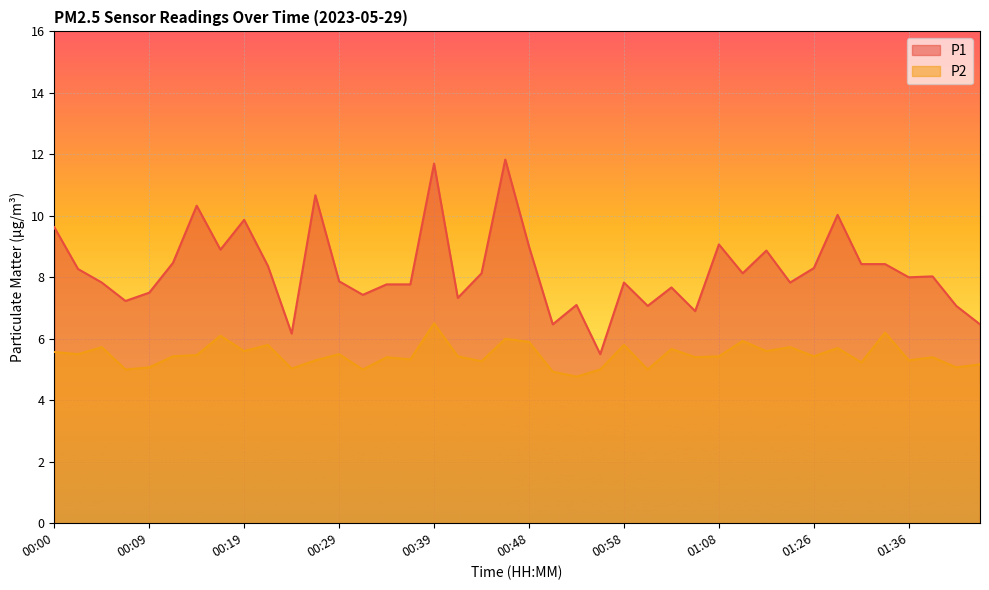

Reading left to right, extract all data points from this chart.

P1: 9.6	8.3	7.8	7.2	7.5	8.5	10.3	8.9	9.9	8.4	6.2	10.7	7.9	7.4	7.8	7.8	11.7	7.3	8.1	11.8	9.0	6.5	7.1	5.5	7.8	7.1	7.7	6.9	9.1	8.1	8.9	7.8	8.3	10.0	8.4	8.4	8.0	8.0	7.1	6.5
P2: 5.6	5.5	5.7	5.0	5.1	5.4	5.5	6.1	5.6	5.8	5.0	5.3	5.5	5.0	5.4	5.3	6.5	5.4	5.3	6.0	5.9	4.9	4.8	5.0	5.8	5.0	5.7	5.4	5.4	5.9	5.6	5.7	5.4	5.7	5.2	6.2	5.3	5.4	5.1	5.2